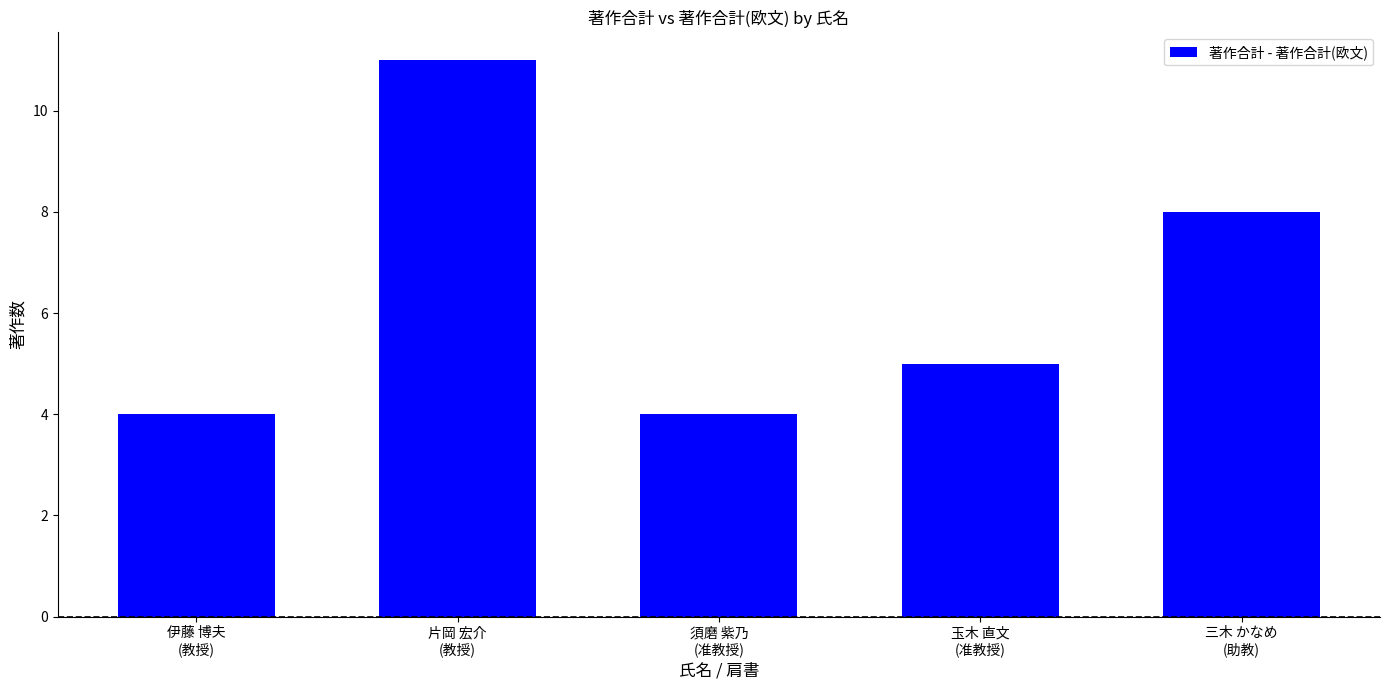

How many values are below 5?

2